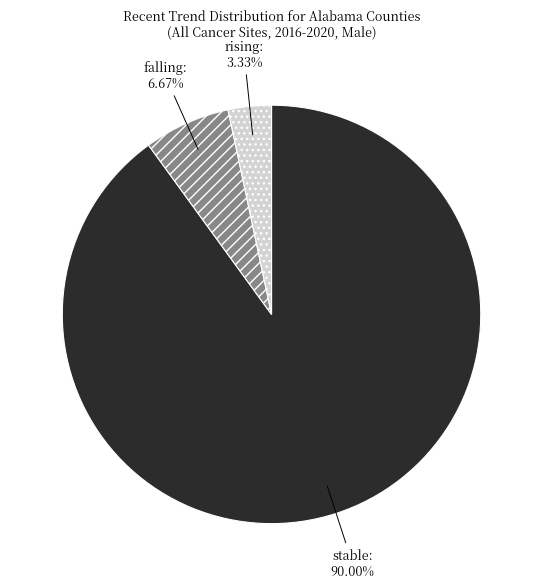

Count the number of slices in the pie.

3